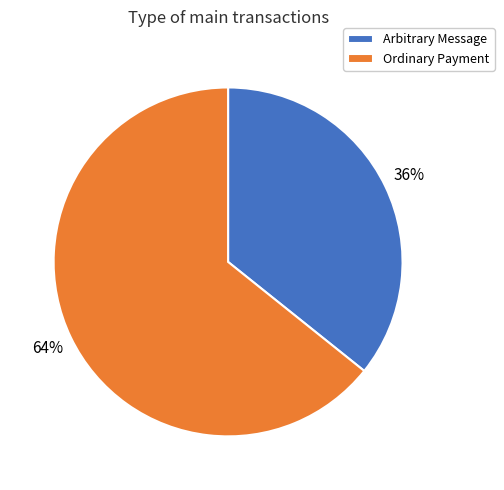

Is the sum of Ordinary Payment and Arbitrary Message greater than half?

Yes